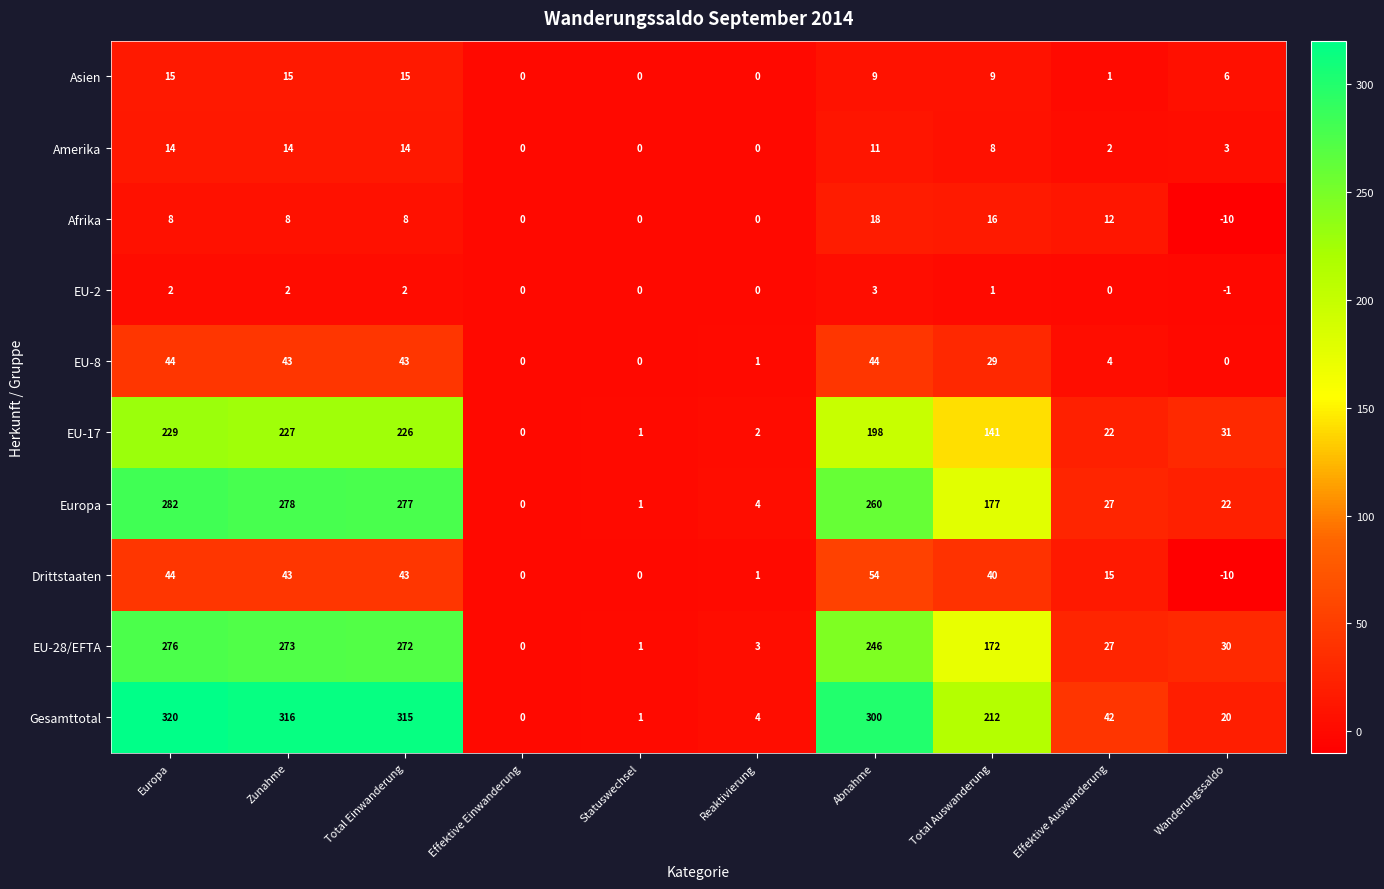

The value of Europa at Reaktivierung is 4. True or false?

True